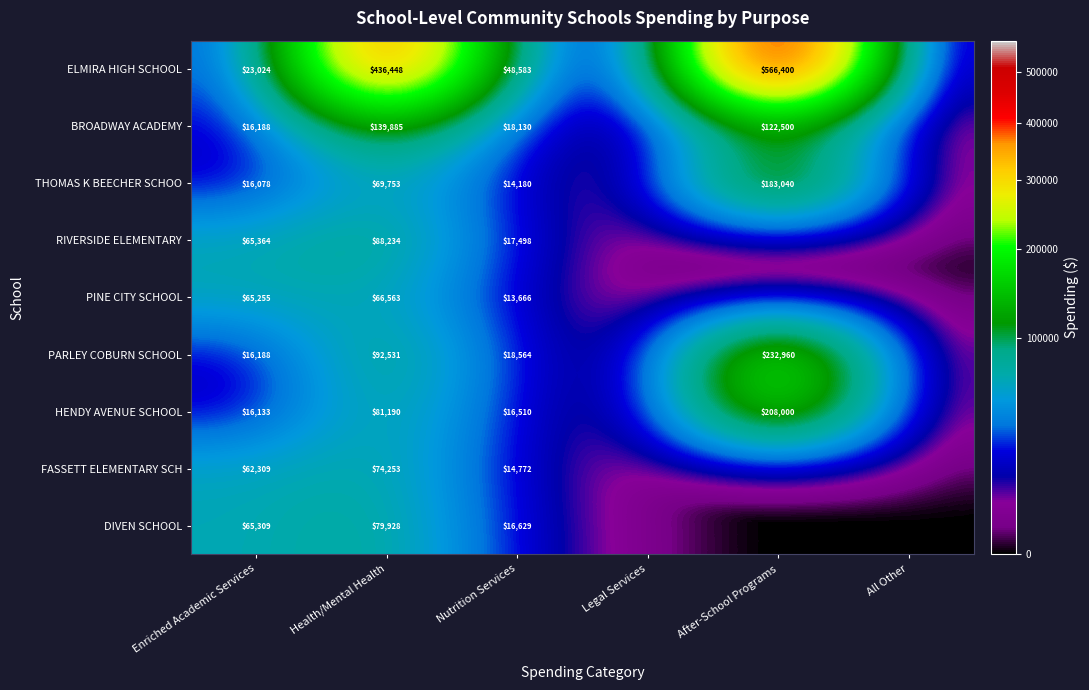

At Health/Mental Health, list the series in order from smallest to largest.

PINE CITY SCHOOL, THOMAS K BEECHER SCHOO, FASSETT ELEMENTARY SCH, DIVEN SCHOOL, HENDY AVENUE SCHOOL, RIVERSIDE ELEMENTARY, PARLEY COBURN SCHOOL, BROADWAY ACADEMY, ELMIRA HIGH SCHOOL